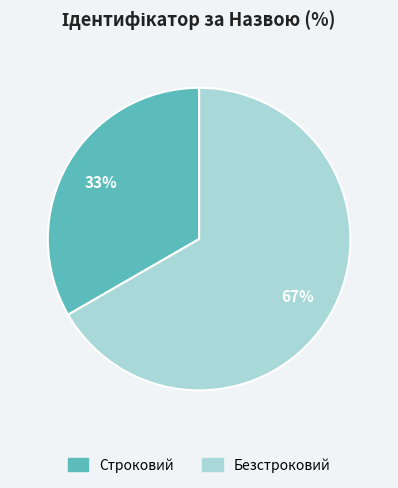

To the nearest percent, what percentage of the pie is Строковий?

33%